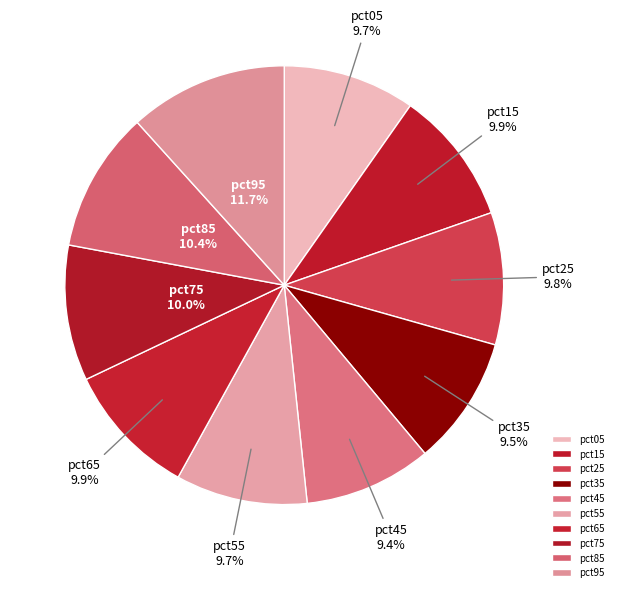

To the nearest percent, what is the difference between the largest and smallest slice percentages?

2%